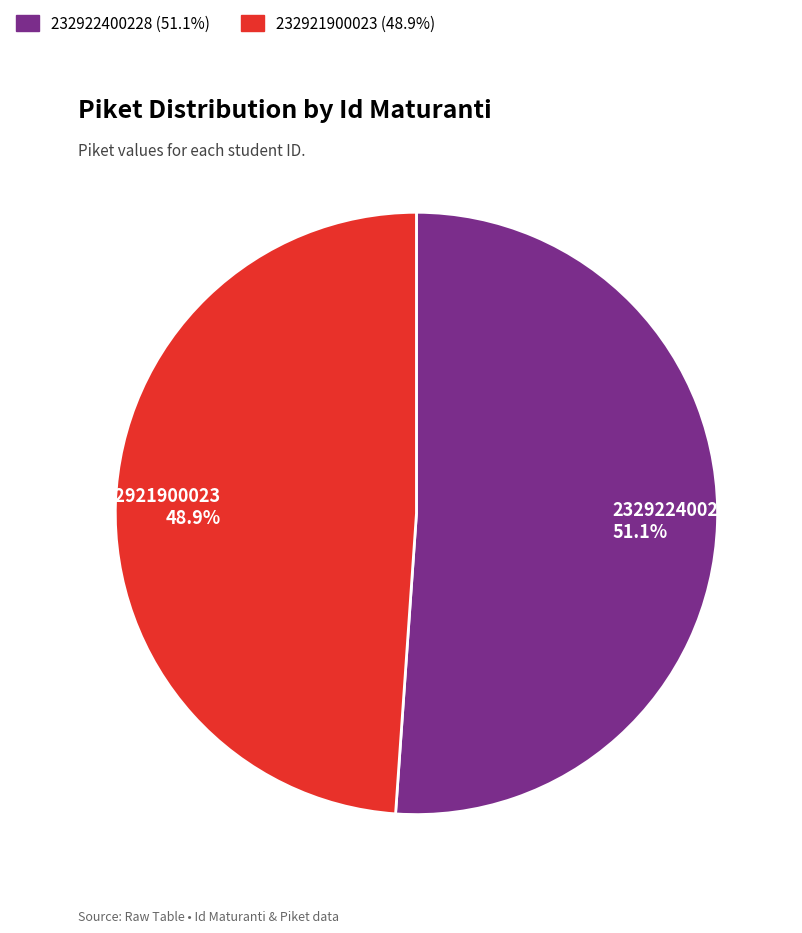

To the nearest percent, what portion does 232922400228 represent?

51%